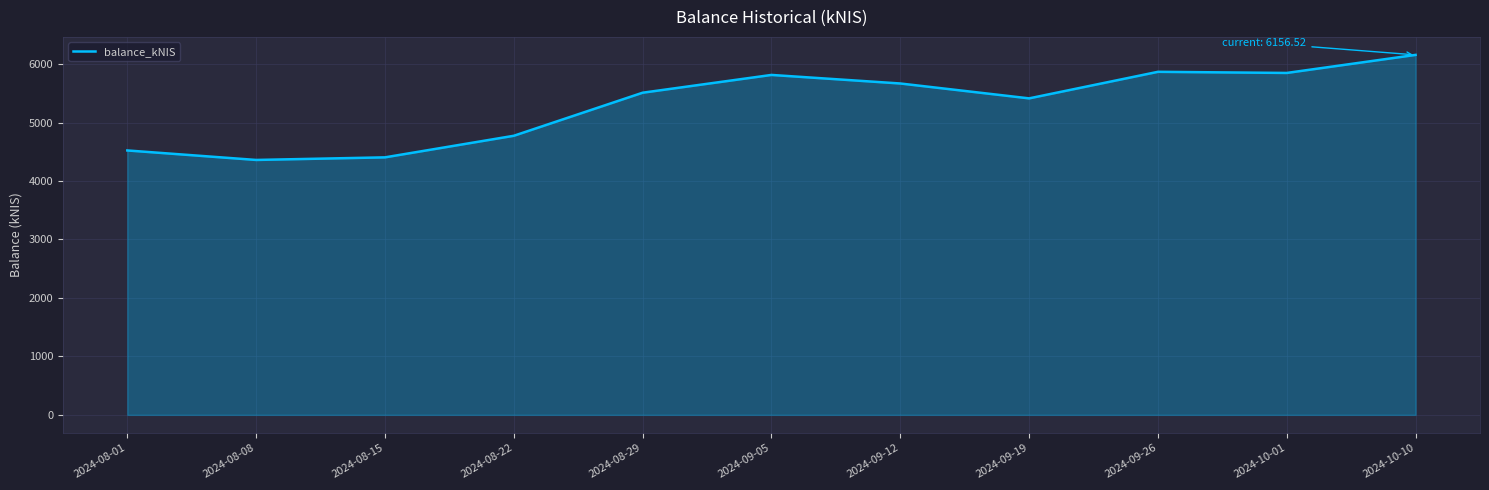

What is the maximum value shown in the chart?

6156.5